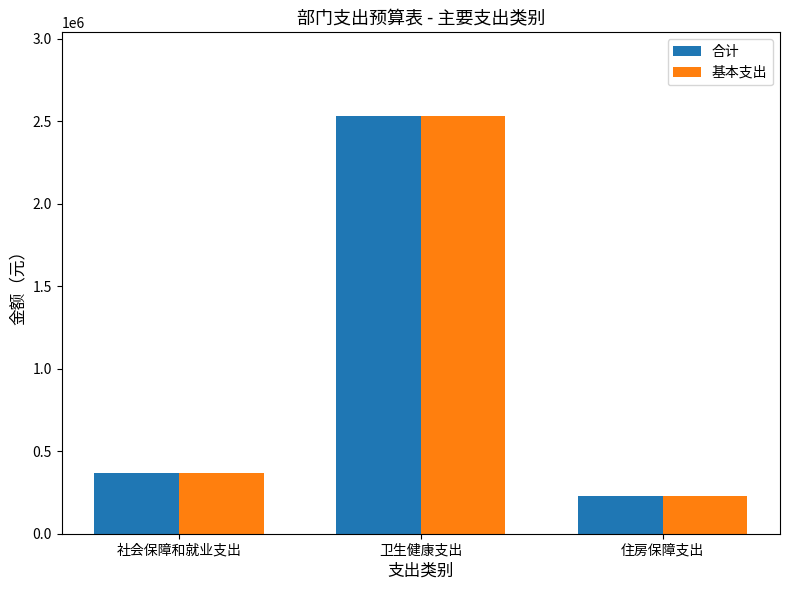

Reading right to left, what are all the values shown in this chart?

合计: 231118.7	2531395.1	368398.6
基本支出: 231118.7	2531395.1	368398.6